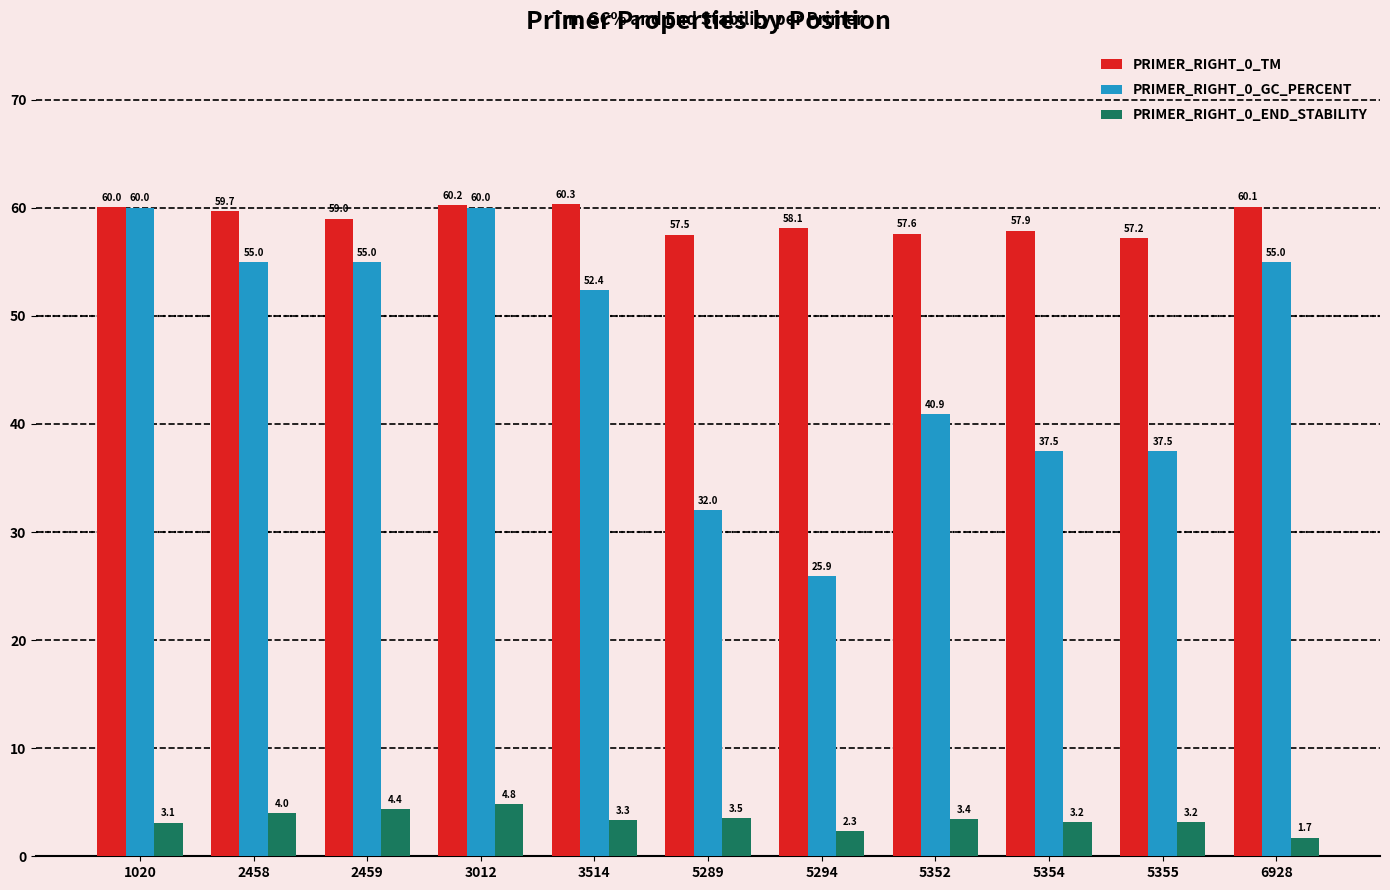

Which category has the highest value in the PRIMER_RIGHT_0_TM series?

3514